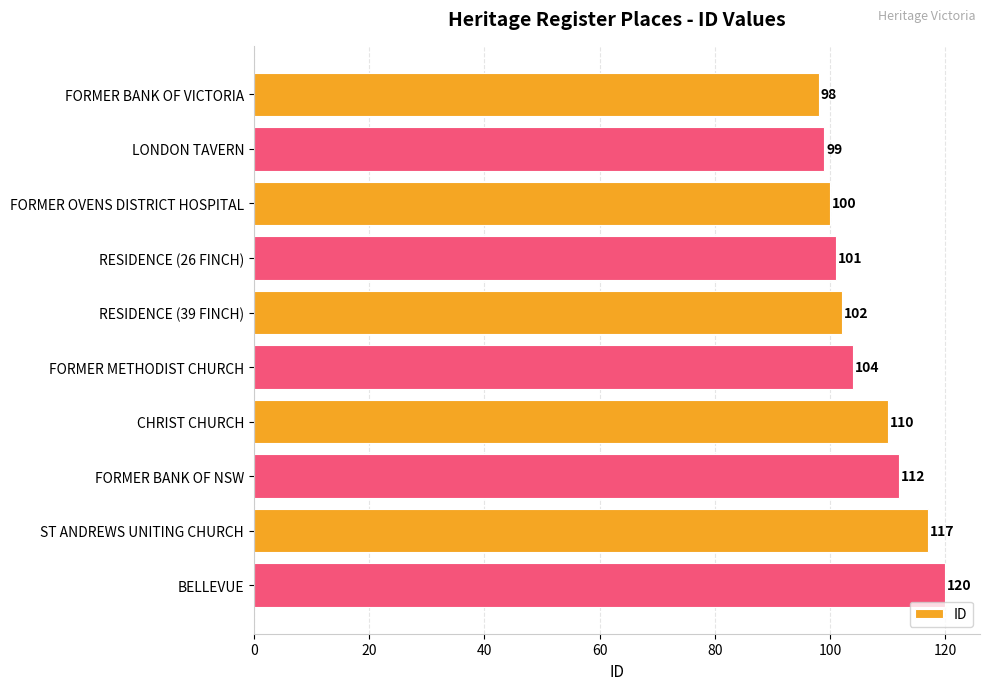

What is the change in value from RESIDENCE (39 FINCH) to BELLEVUE?

+18